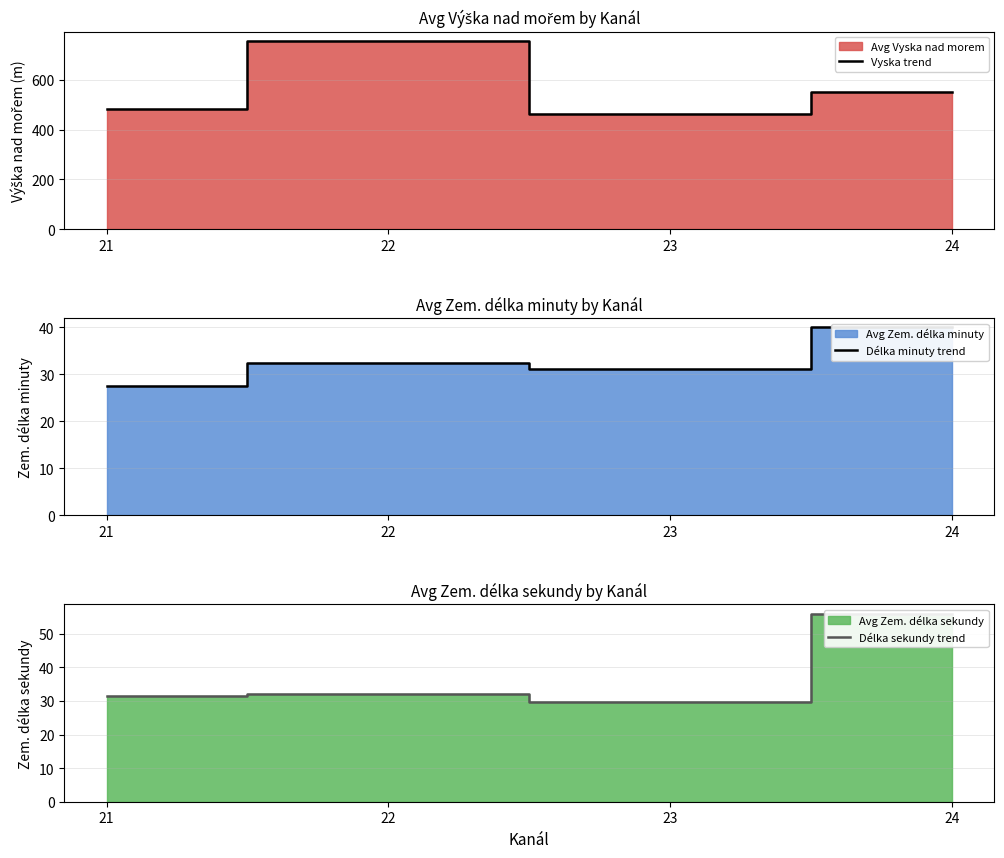

Reading left to right, what are all the values shown in this chart?

Vyska trend: 483.4	756.6	464.9	553.0
Délka minuty trend: 27.5	32.5	31.1	40.0
Délka sekundy trend: 31.5	32.2	29.7	56.0